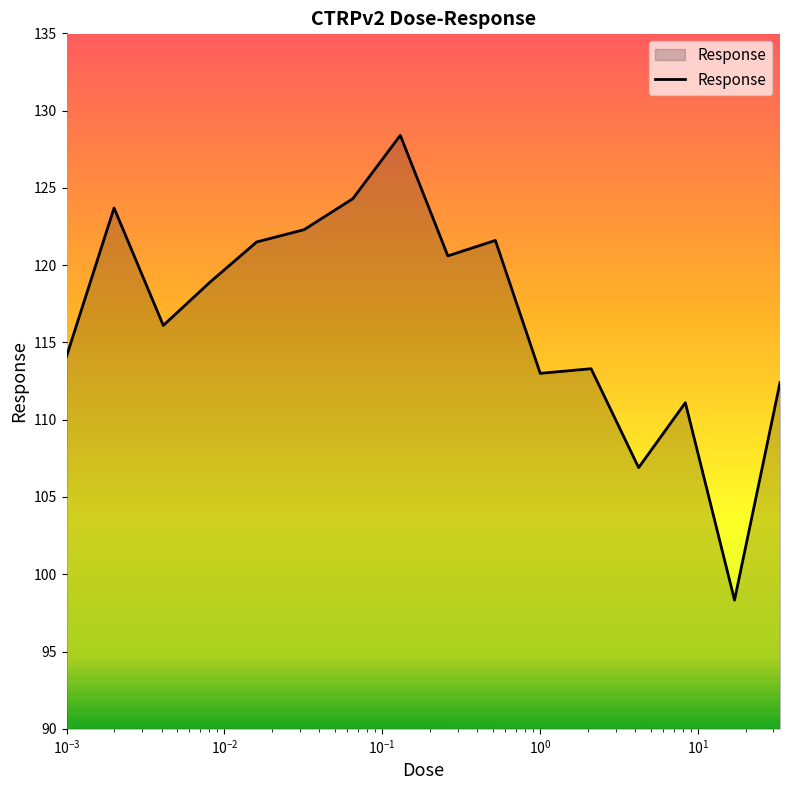

What is the difference between the maximum and minimum values?

30.1